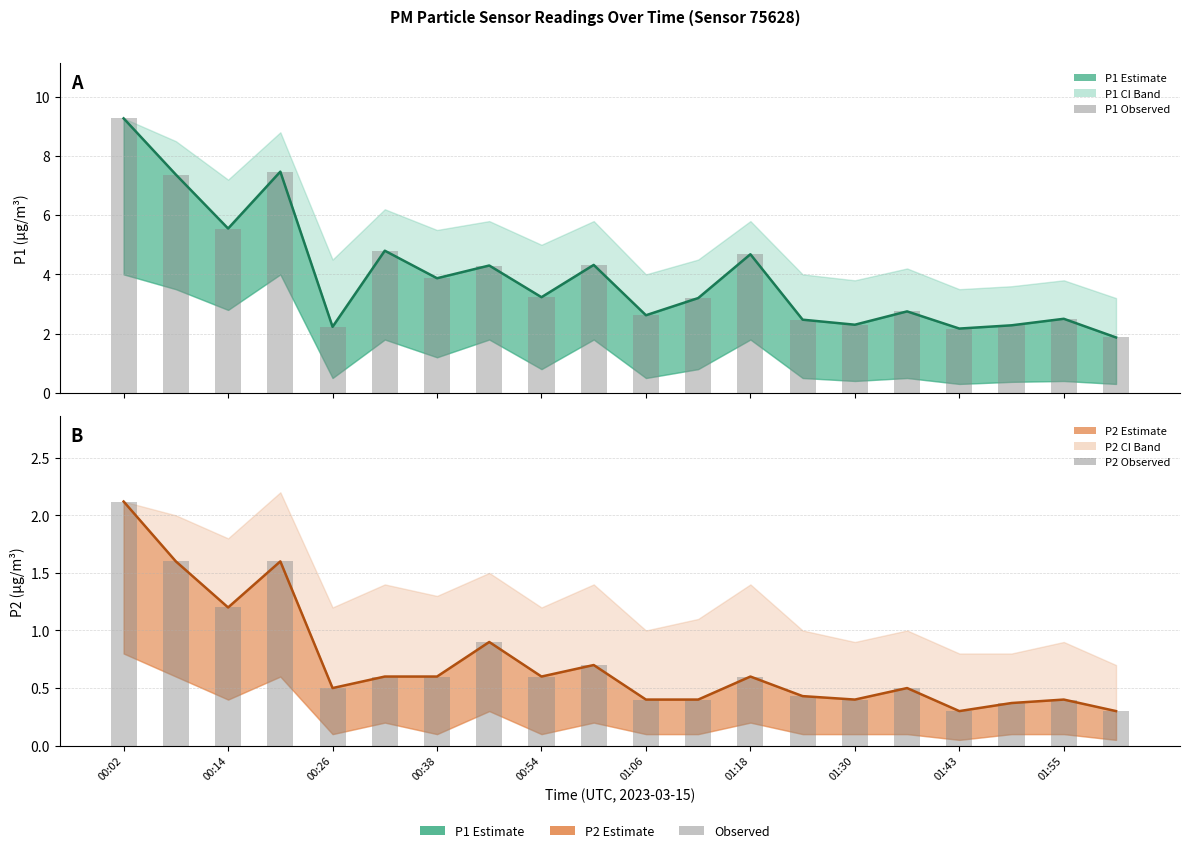

What is the minimum value for P2?

0.3